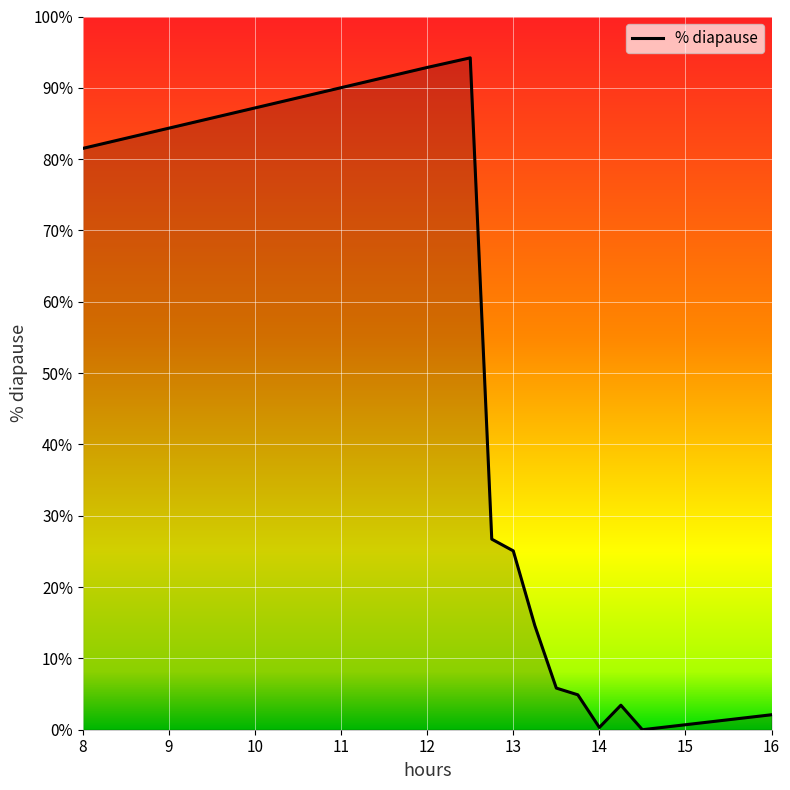

Count the number of data series in this chart.

1